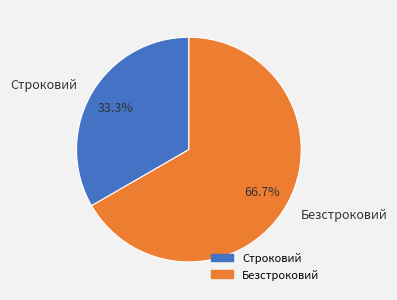

Rank the categories by value from highest to lowest.

Безстроковий, Строковий